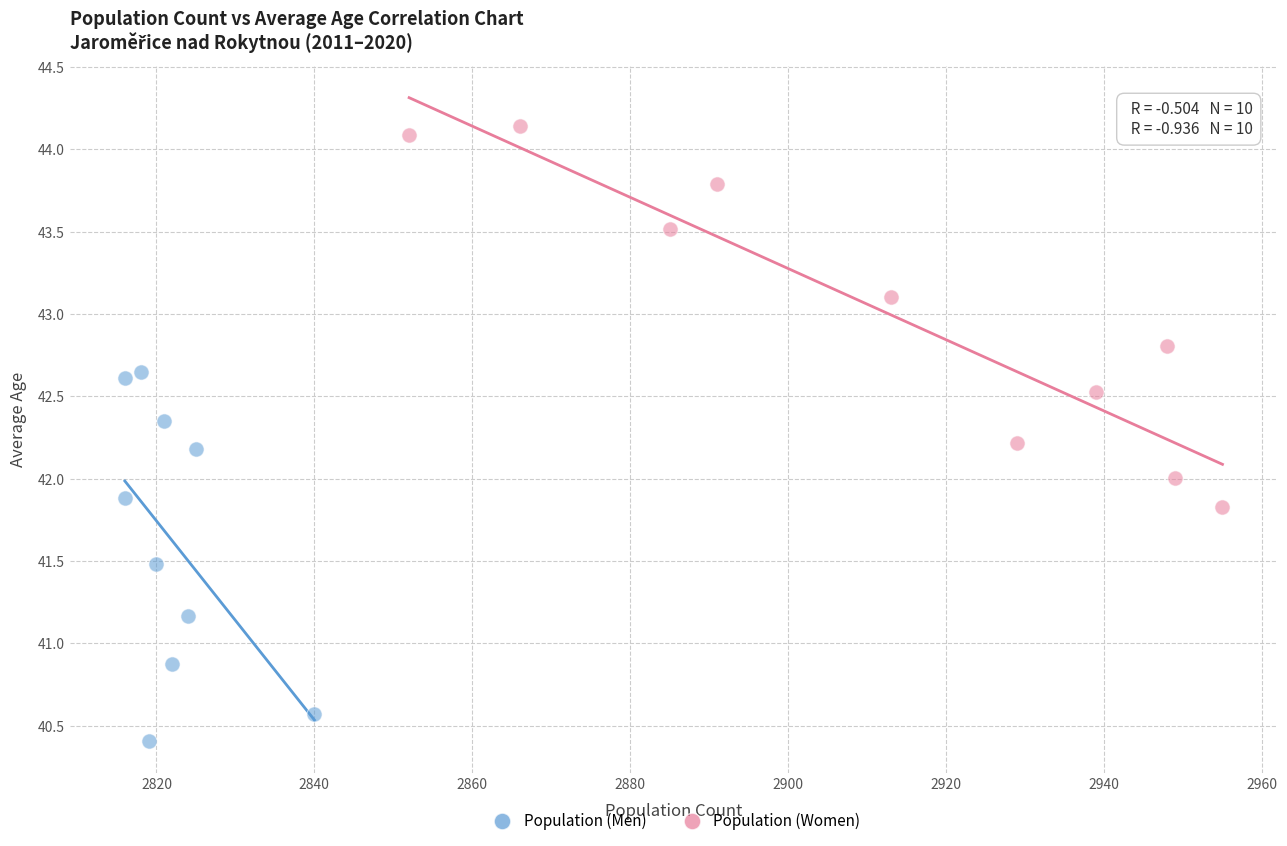

Which series has the largest Y range (max minus min)?

Population (Women)